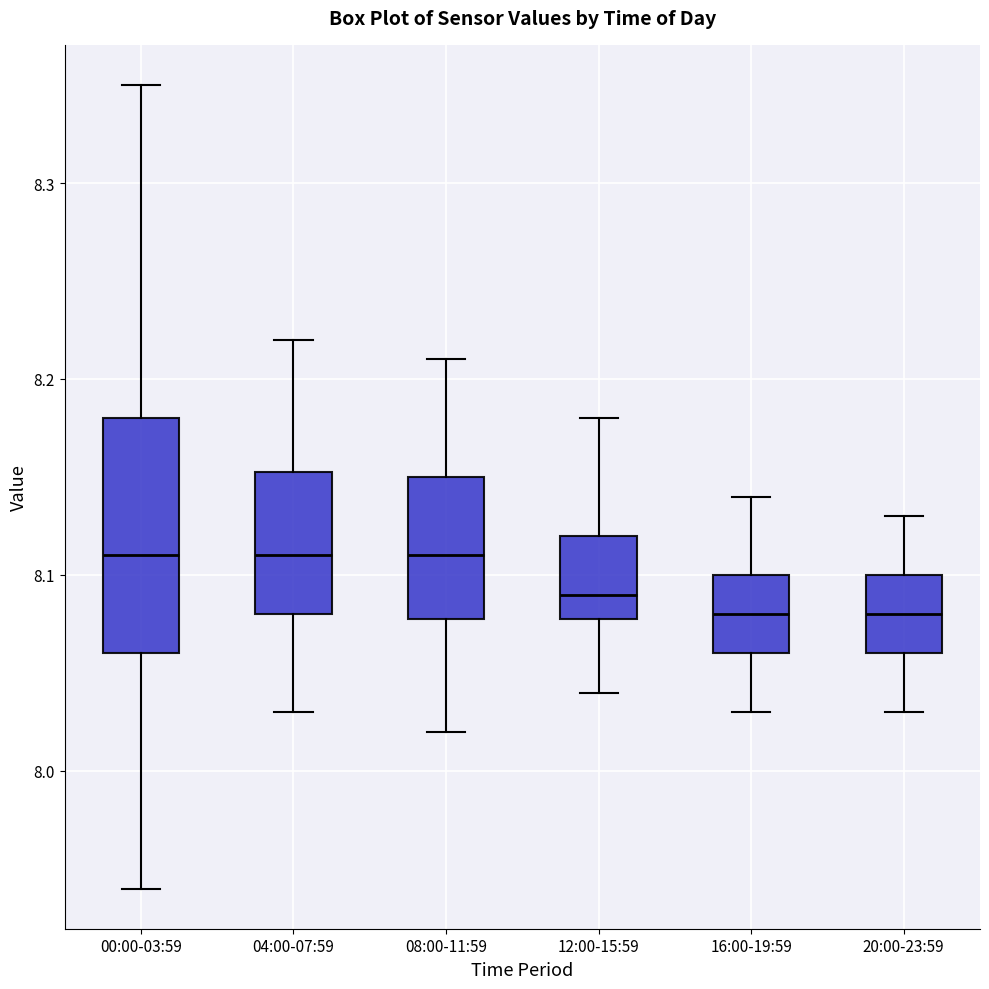

Reading left to right, read every box against the y-axis: the position of its median line, the range the box covers, and the ends of its whiskers. The values are not printed on the chart, so give them approximately, as read against the axis.

00:00-03:59: median 8.11, box 8.06 to 8.18, whiskers 7.94 to 8.35
04:00-07:59: median 8.11, box 8.08 to 8.15, whiskers 8.03 to 8.22
08:00-11:59: median 8.11, box 8.08 to 8.15, whiskers 8.02 to 8.21
12:00-15:59: median 8.09, box 8.08 to 8.12, whiskers 8.04 to 8.18
16:00-19:59: median 8.08, box 8.06 to 8.10, whiskers 8.03 to 8.14
20:00-23:59: median 8.08, box 8.06 to 8.10, whiskers 8.03 to 8.13